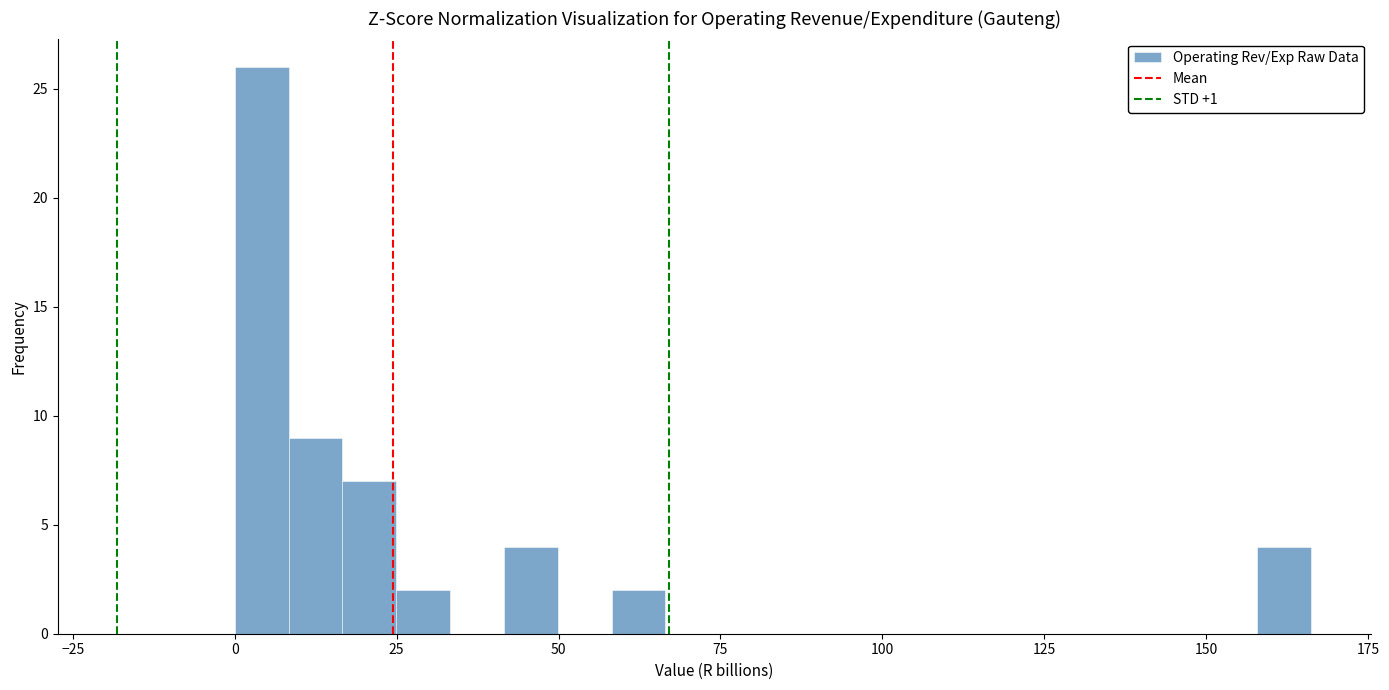

Read against the x-axis, roughly where is the centre of the tallest bar?

5